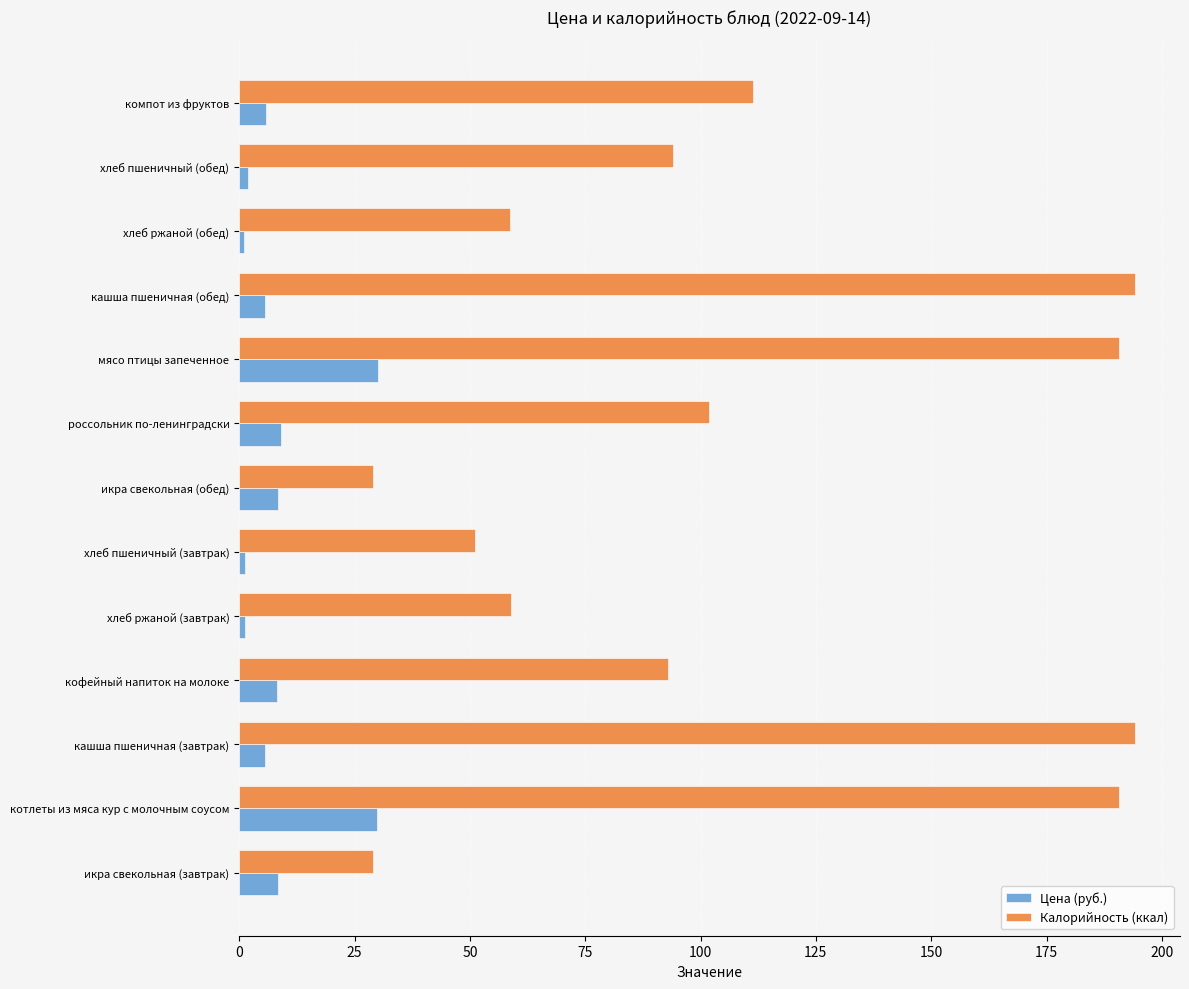

Read the Калорийность (ккал) value at россольник по-ленинградски.

101.8